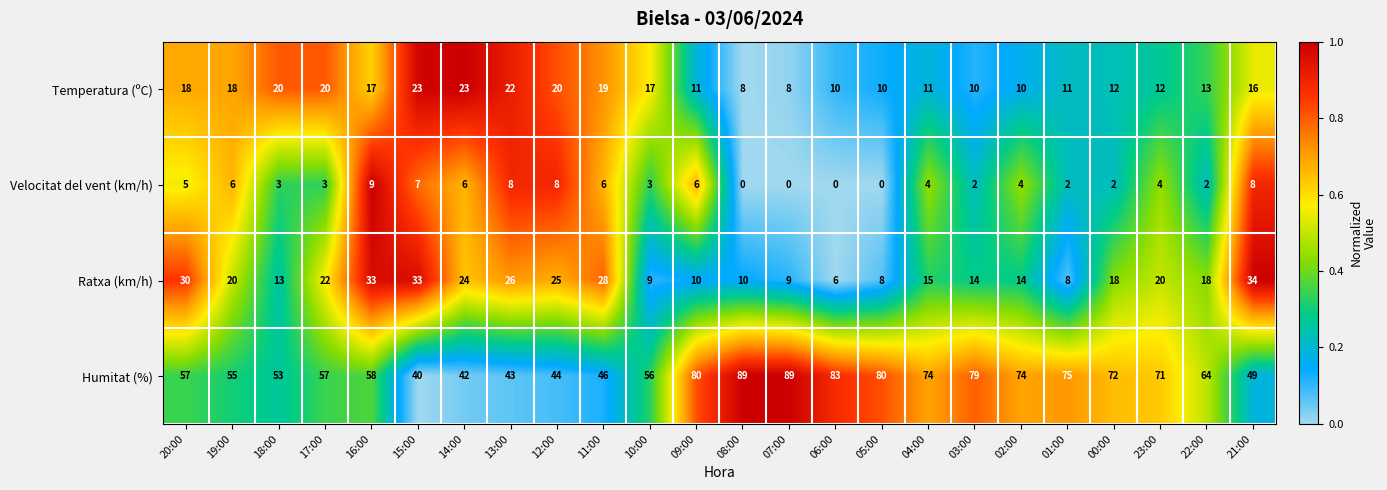

What is the spread (max minus min) of values at 00:00?

70